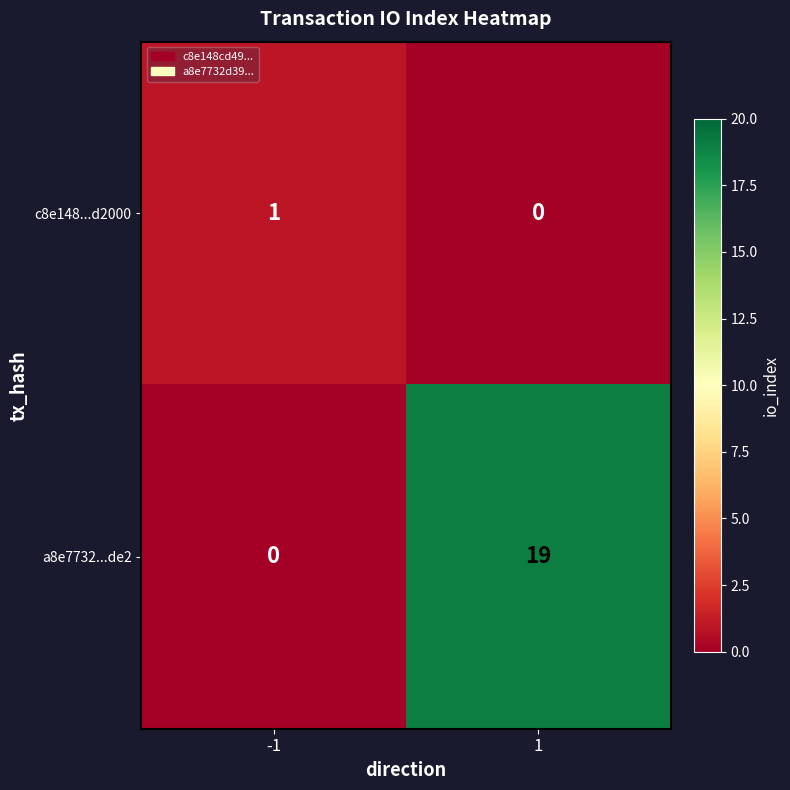

What is the sum of all a8e7732...de2 values?

19